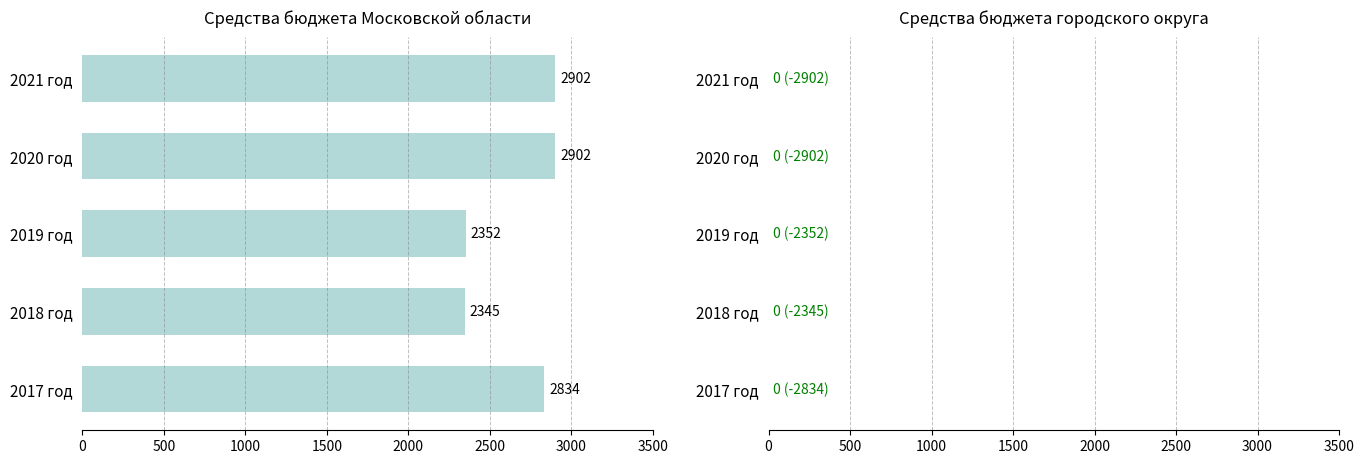

What is the approximate value at 2018 год?

2345